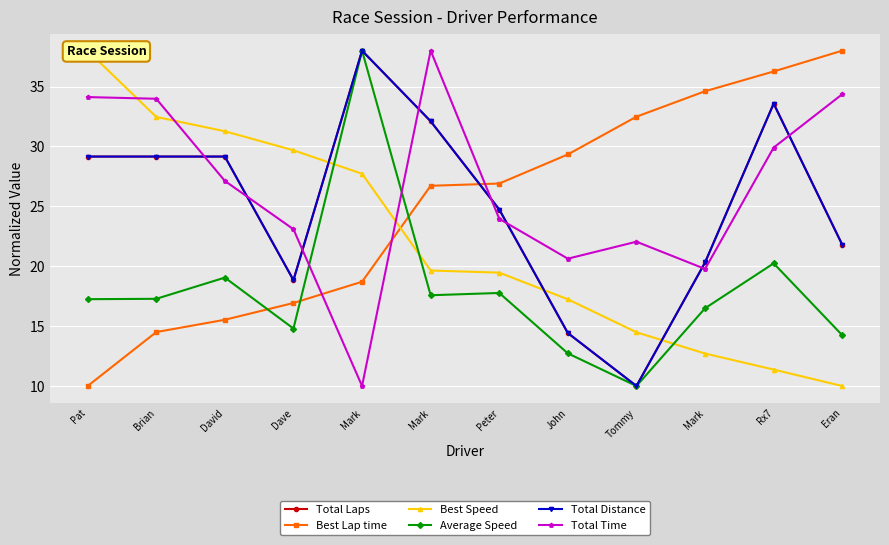

Reading left to right, extract all data points from this chart.

Total Laps: Pat=29.2	Brian=29.2	David=29.2	Dave=18.8	Mark=38.0	Mark=32.1	Peter=24.7	John=14.4	Tommy=10.0	Mark=20.3	Rx7=33.6	Eran=21.8
Best Lap time: Pat=10.0	Brian=14.5	David=15.5	Dave=16.9	Mark=18.7	Mark=26.7	Peter=26.9	John=29.3	Tommy=32.5	Mark=34.6	Rx7=36.3	Eran=38.0
Best Speed: Pat=38.0	Brian=32.5	David=31.3	Dave=29.7	Mark=27.7	Mark=19.6	Peter=19.5	John=17.2	Tommy=14.5	Mark=12.7	Rx7=11.4	Eran=10.0
Average Speed: Pat=17.2	Brian=17.3	David=19.1	Dave=14.8	Mark=38.0	Mark=17.6	Peter=17.8	John=12.7	Tommy=10.0	Mark=16.5	Rx7=20.2	Eran=14.2
Total Distance: Pat=29.2	Brian=29.2	David=29.2	Dave=18.8	Mark=38.0	Mark=32.1	Peter=24.7	John=14.4	Tommy=10.0	Mark=20.3	Rx7=33.6	Eran=21.8
Total Time: Pat=34.1	Brian=34.0	David=27.1	Dave=23.1	Mark=10.0	Mark=38.0	Peter=24.0	John=20.6	Tommy=22.0	Mark=19.8	Rx7=29.9	Eran=34.4